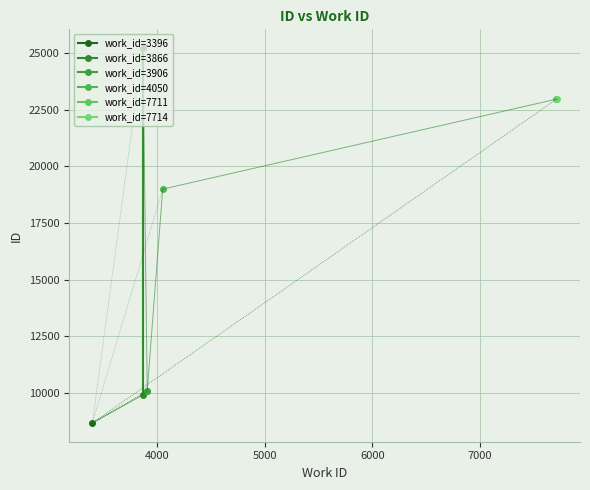

Count the work_id=3866 values in the range 9925 to 25217.

2